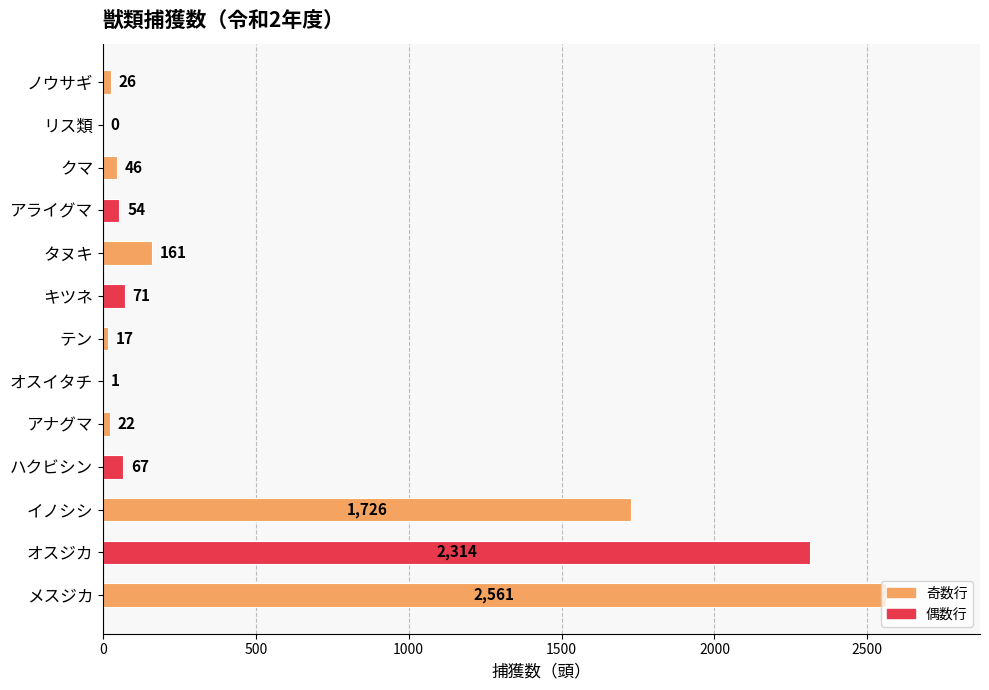

Is it true that the value at クマ is 46?

True